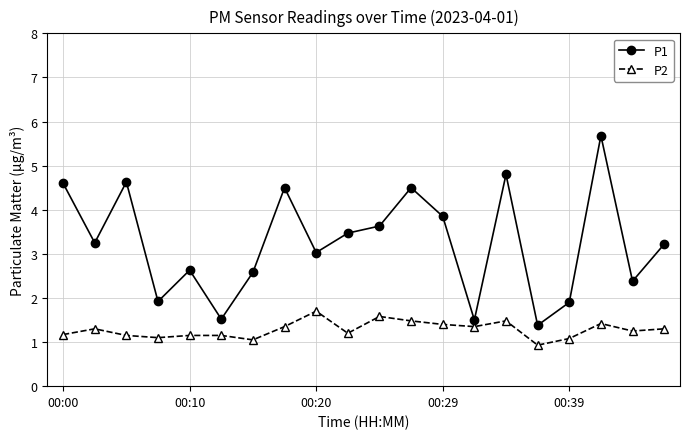

What is the sum of all P2 values?

25.6